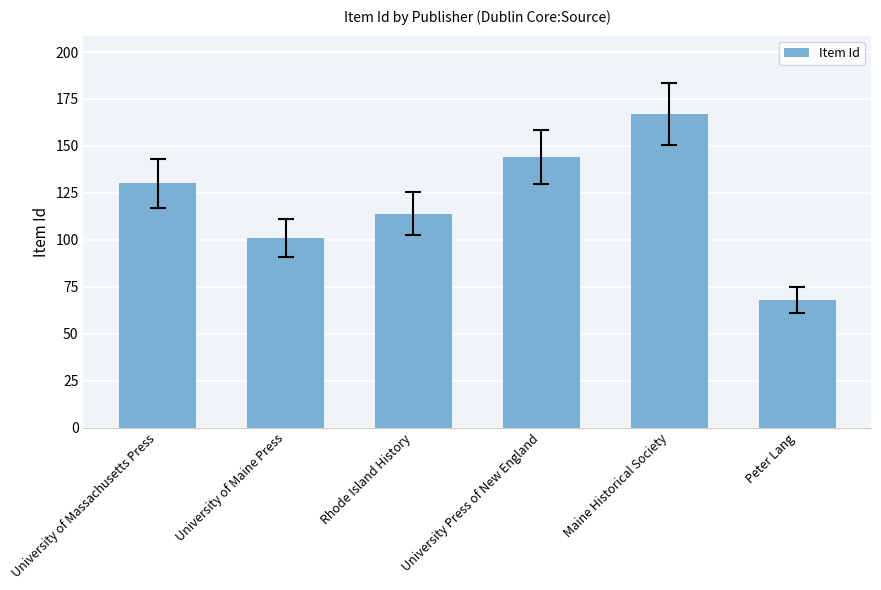

What is the sum of all values?

724